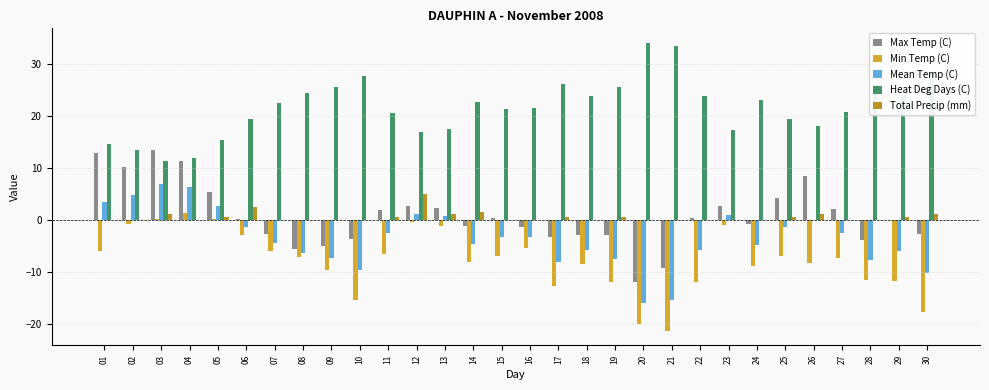

What is the total value across all series at 02?

27.4